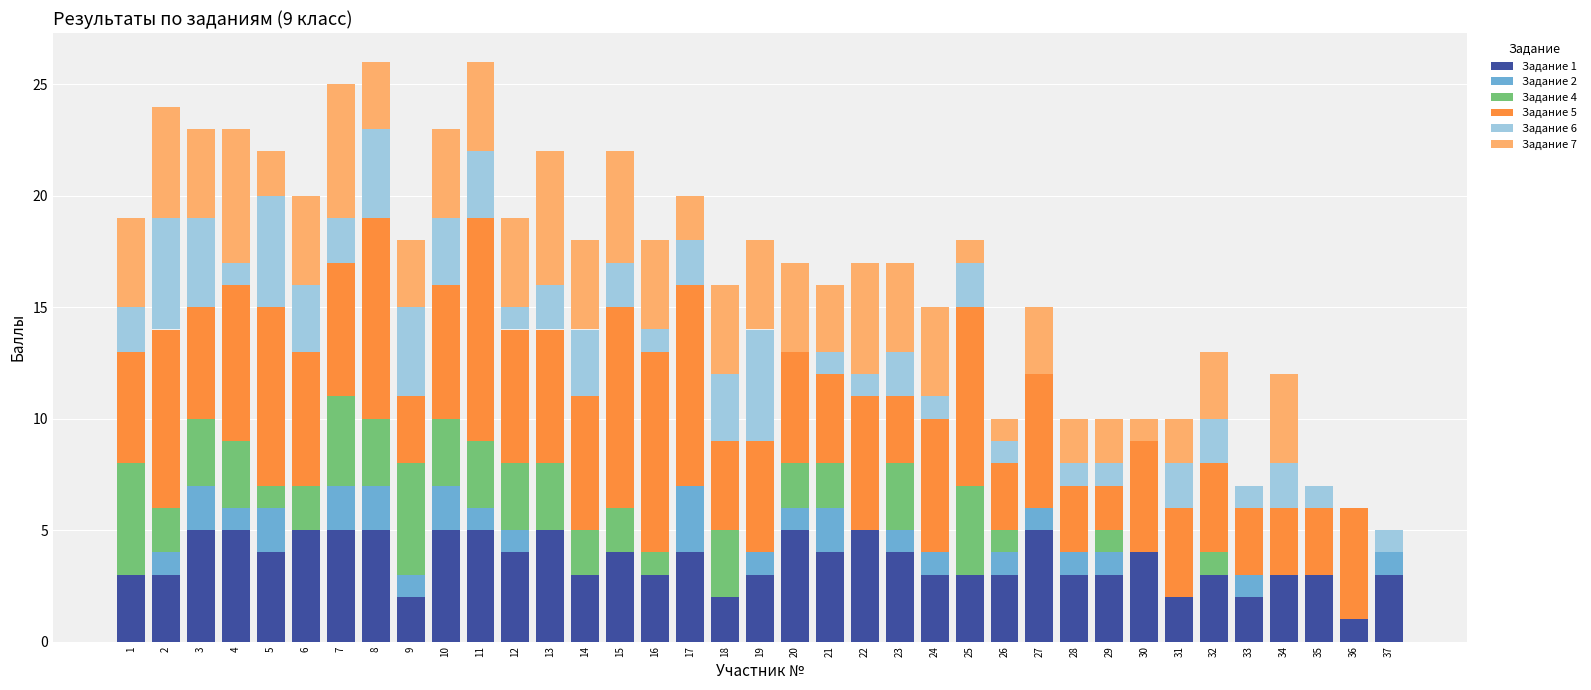

How many data points does each series have?

37